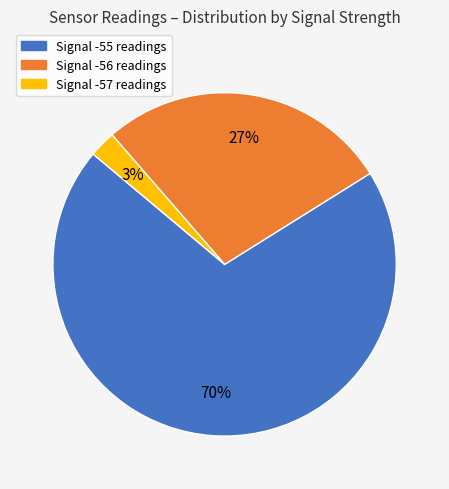

Is there a majority slice in this chart?

Yes